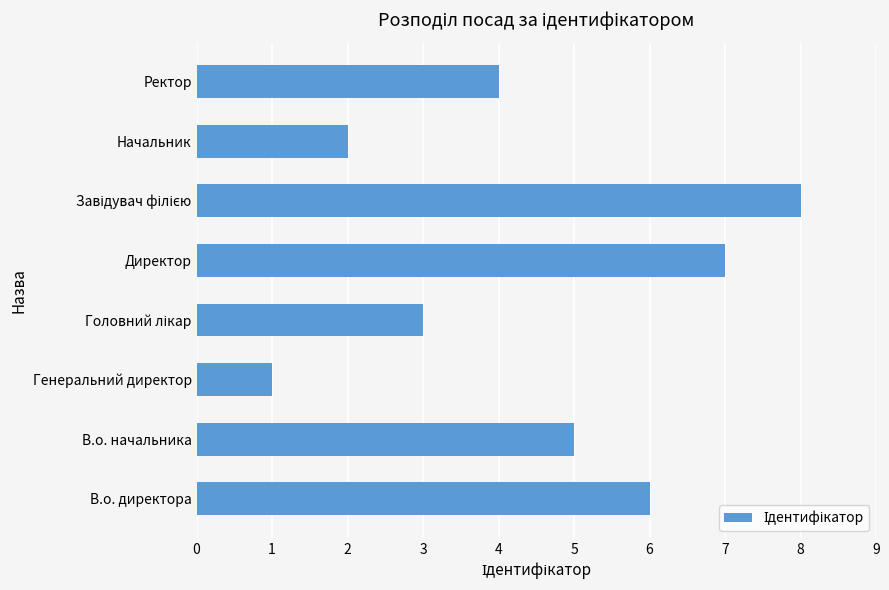

Reading top to bottom, what are all the values shown in this chart?

4	2	8	7	3	1	5	6